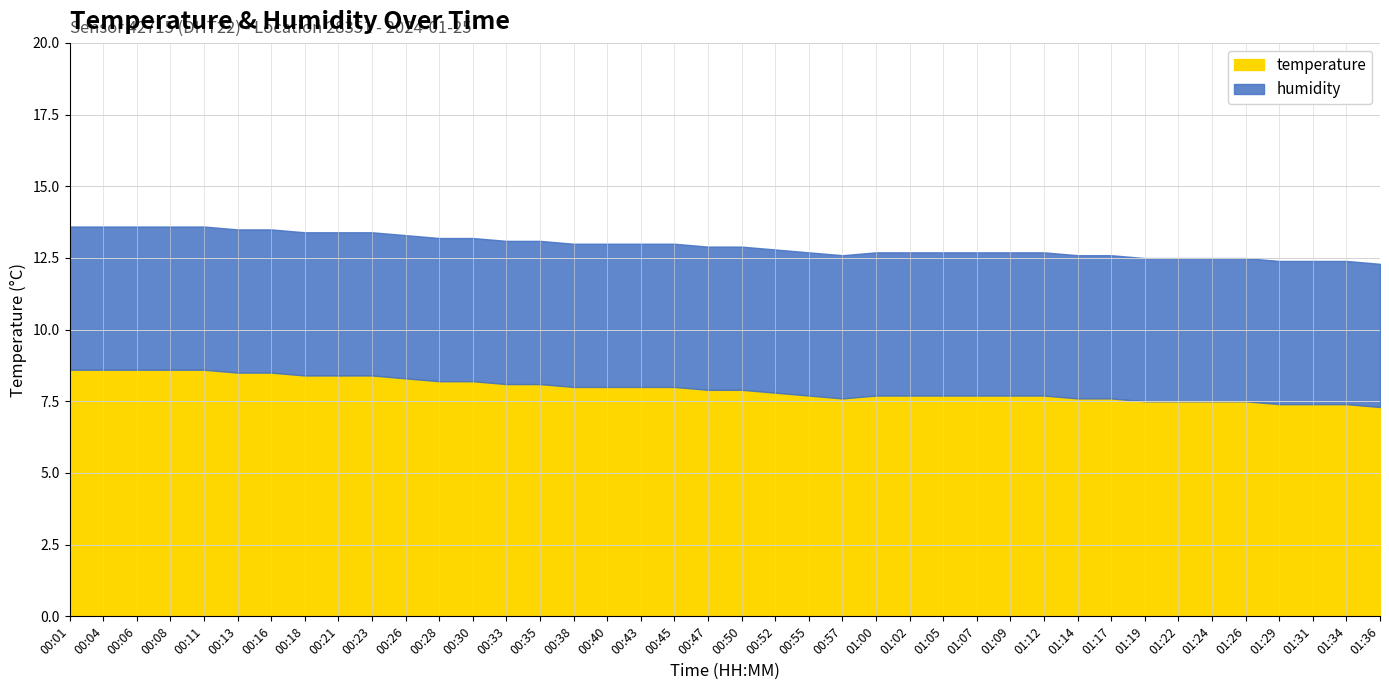

How many categories are shown in the chart?

40